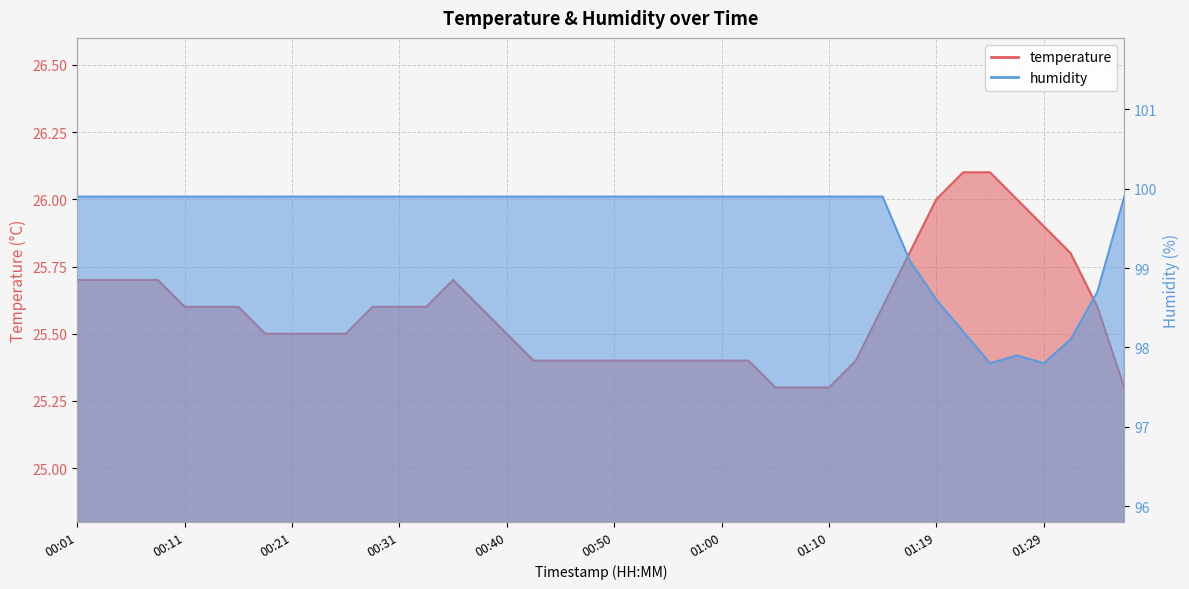

What is the value of the humidity point at the 16th from the left?

99.9